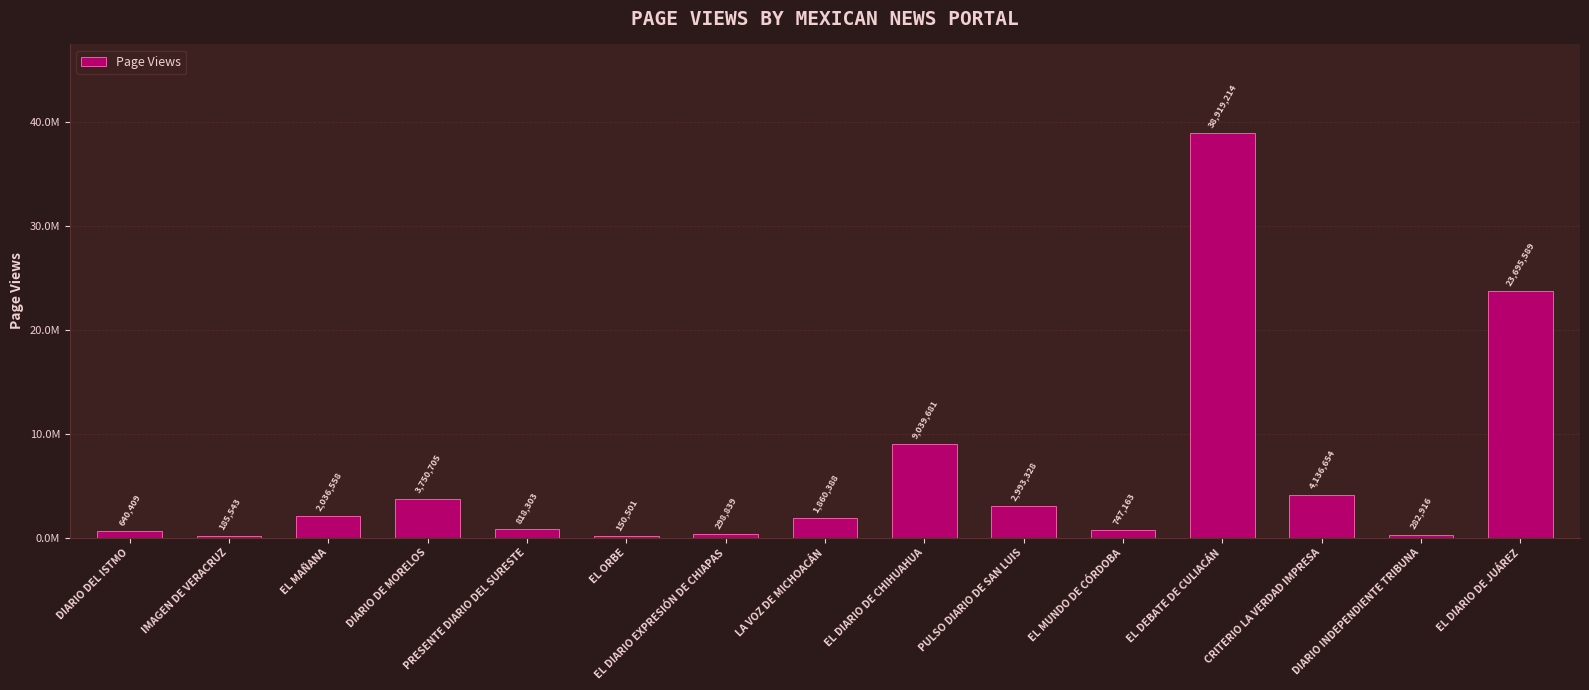

What is the difference between the maximum and minimum values?

38768713